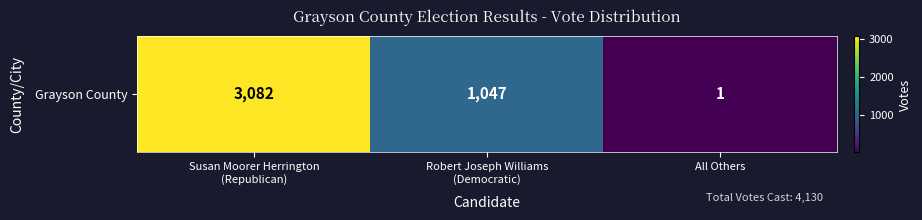

What is the approximate value at Robert Joseph Williams
(Democratic), to the nearest 100?

1000